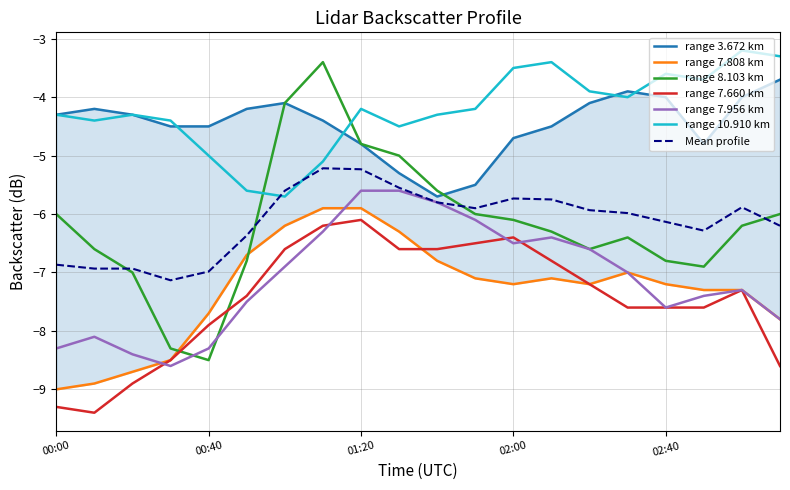

The 3.672 series shows -1.4 at 2006/10/23 02:30. True or false?

False